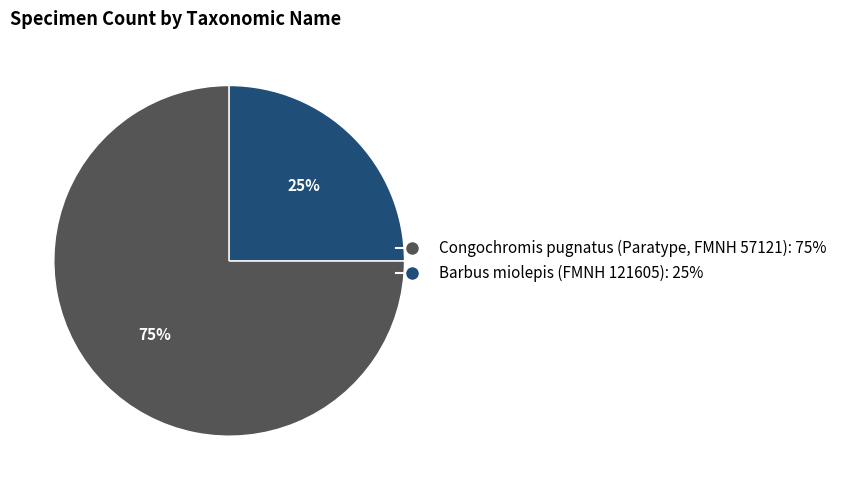

Rank the categories by value from lowest to highest.

Barbus miolepis (FMNH 121605), Congochromis pugnatus (Paratype, FMNH 57121)